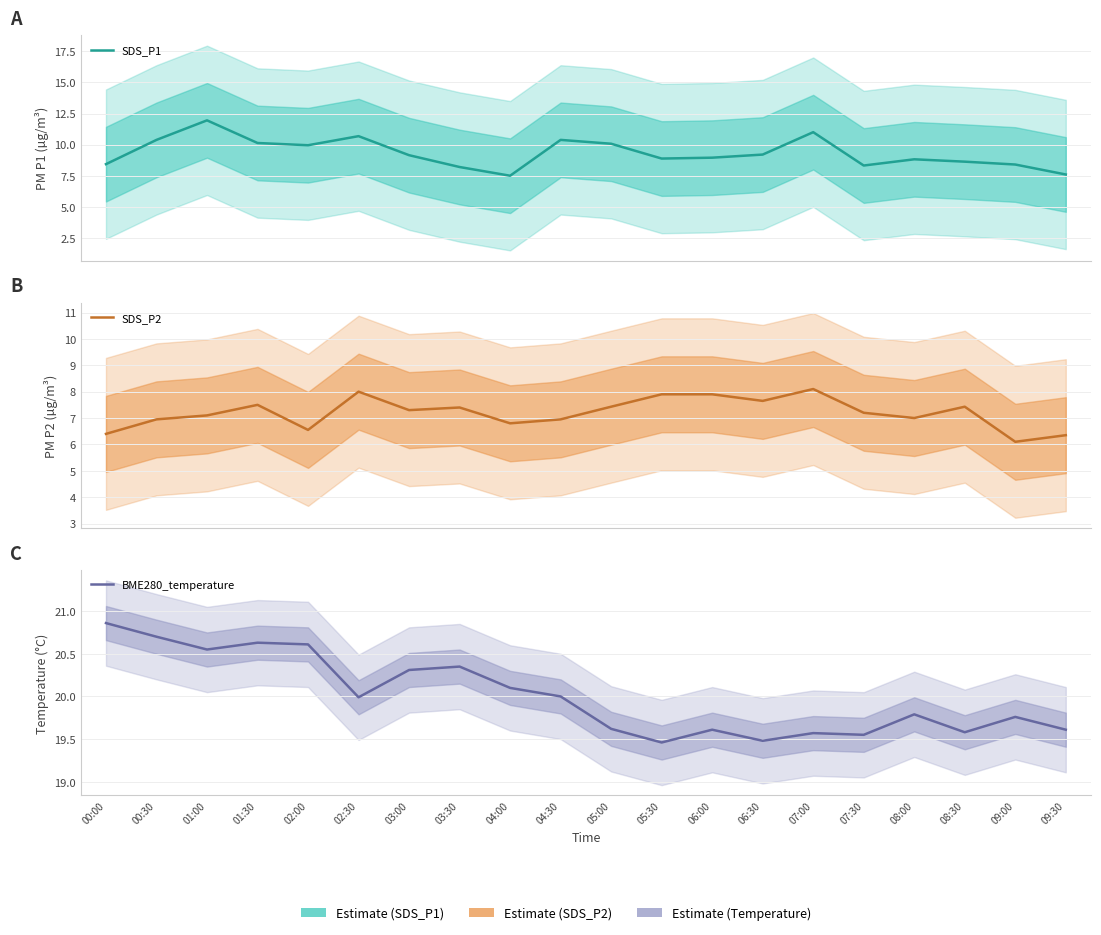

Reading left to right, transcribe all the data shown in this chart.

SDS_P1: 8.4	10.4	11.9	10.1	9.9	10.7	9.2	8.2	7.5	10.4	10.1	8.9	8.9	9.2	11.0	8.3	8.8	8.6	8.4	7.6
SDS_P2: 6.4	7.0	7.1	7.5	6.5	8.0	7.3	7.4	6.8	7.0	7.4	7.9	7.9	7.7	8.1	7.2	7.0	7.4	6.1	6.3
BME280_temperature: 20.9	20.7	20.6	20.6	20.6	20.0	20.3	20.4	20.1	20.0	19.6	19.5	19.6	19.5	19.6	19.6	19.8	19.6	19.8	19.6